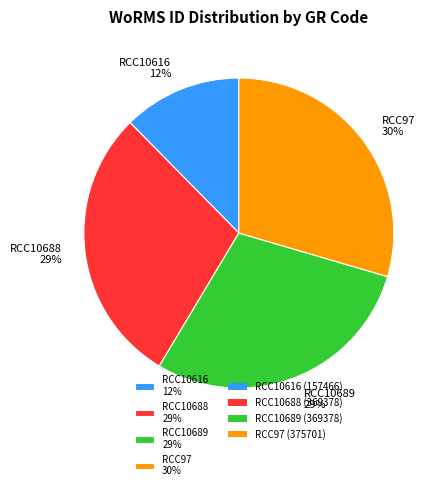

To the nearest percent, what is the average slice percentage?

25%